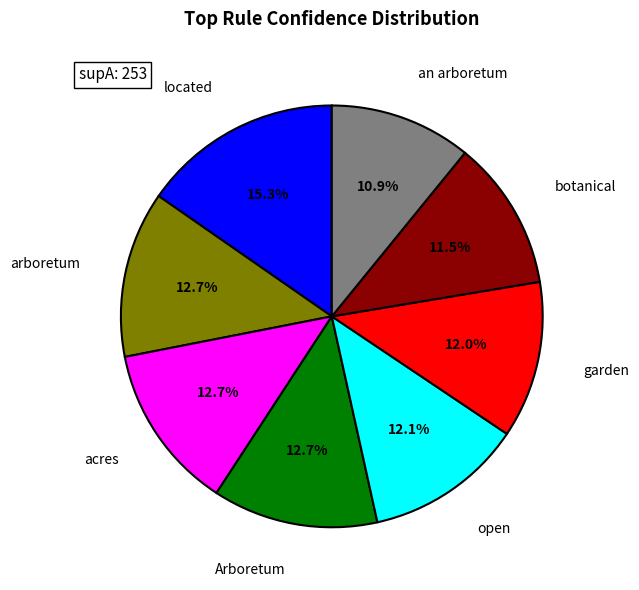

To the nearest percent, what is the combined percentage of arboretum and open?

25%